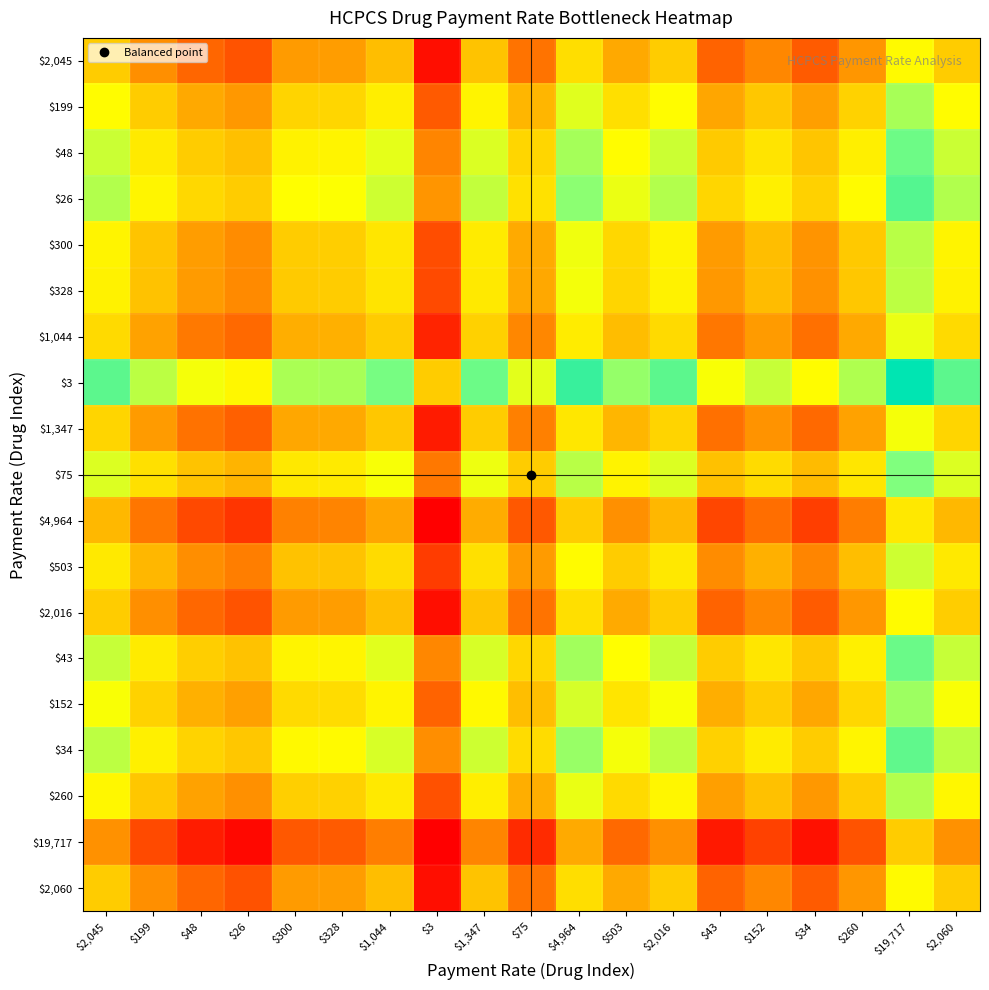

What is the smallest value displayed?

-3.0